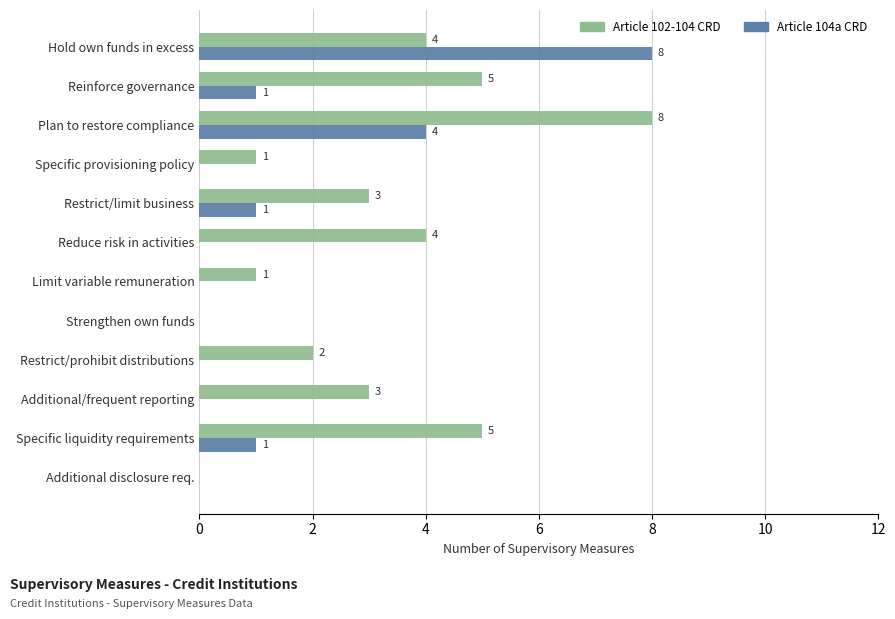

Between Specific provisioning policy and Additional/frequent reporting, which series saw the biggest shift?

Article 102-104 CRD